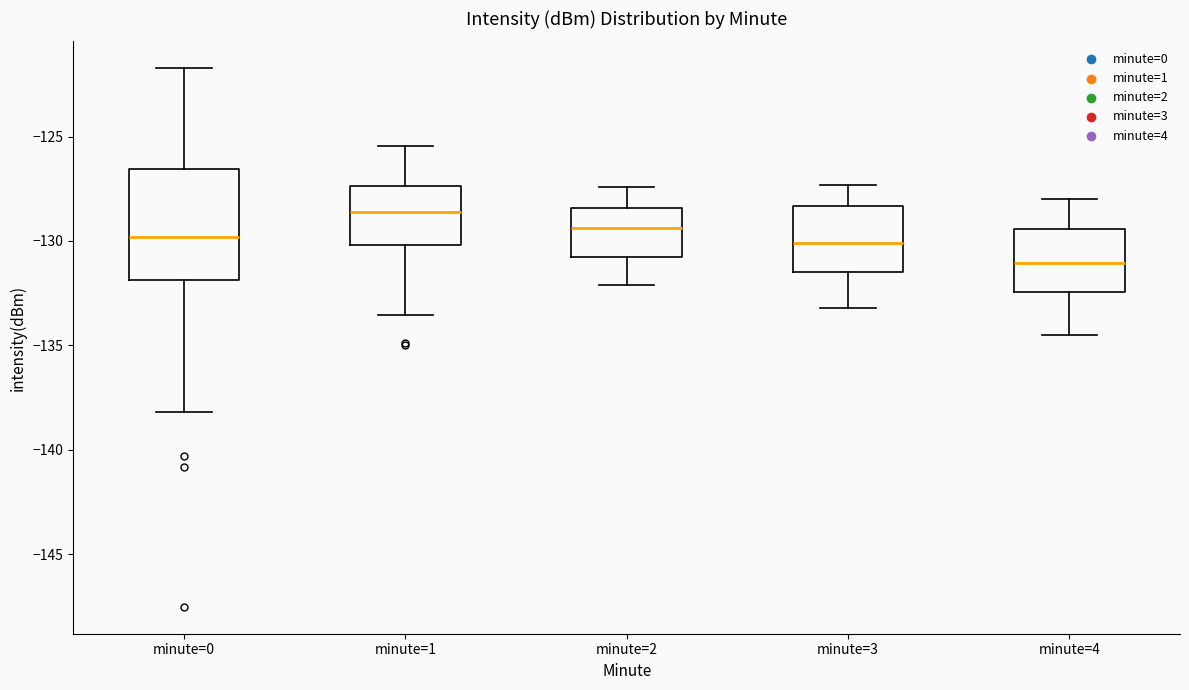

Where is the upper edge of the box for minute=2 on the y-axis? The values are not printed on the chart, so give them approximately, as read against the axis.

-128.5